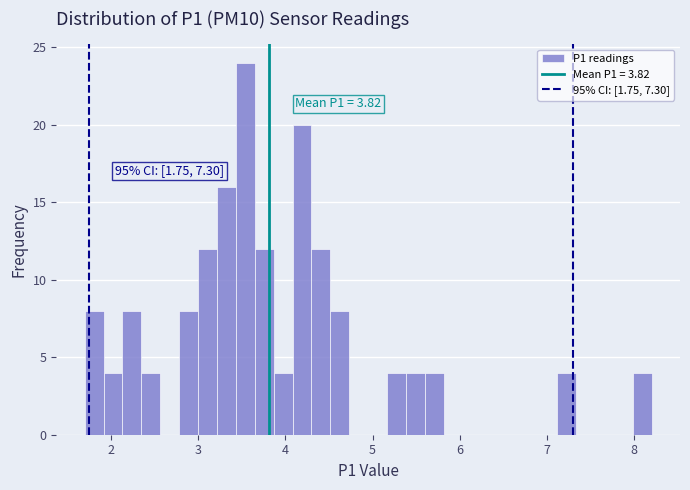

Read against the x-axis, roughly where is the centre of the tallest bar?

3.5